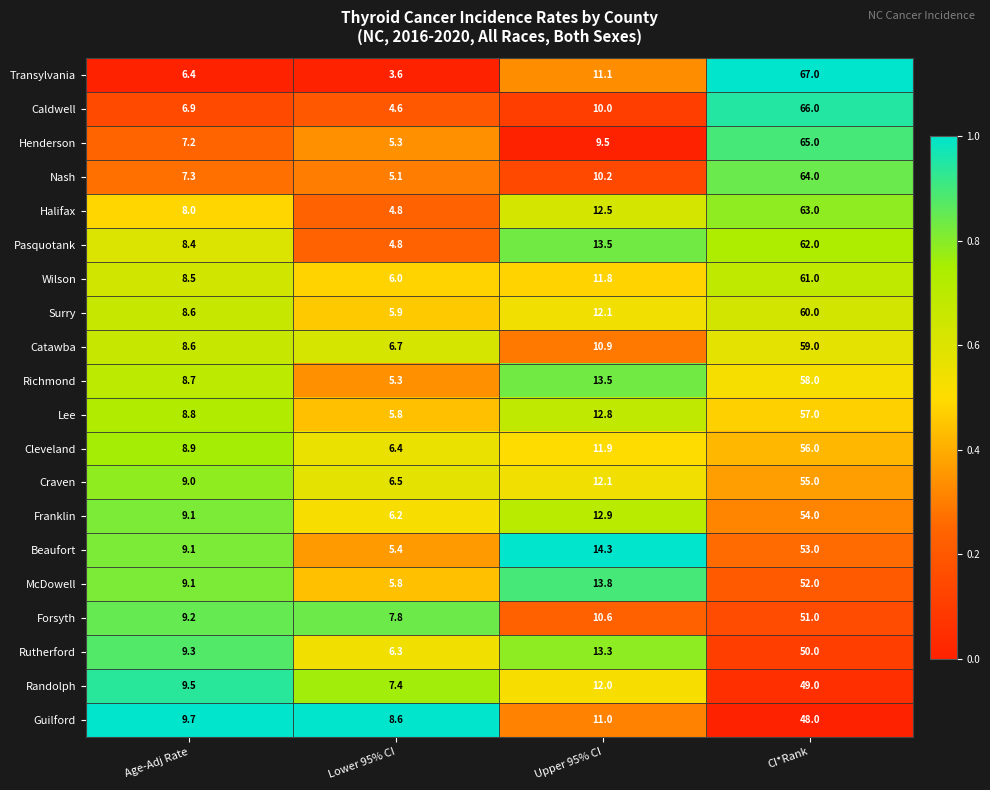

What is the minimum value for Richmond?

5.3